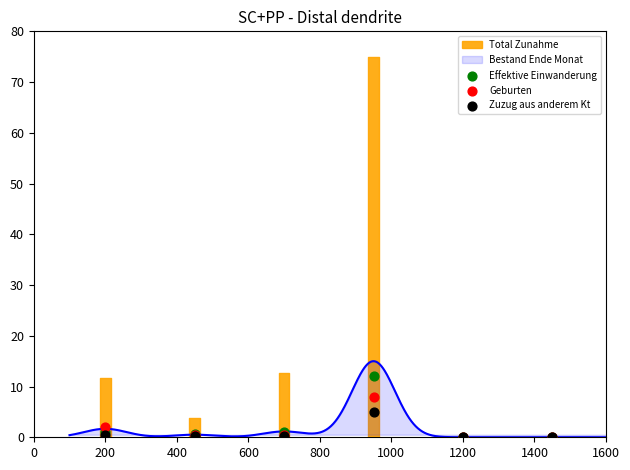

Which series reaches the minimum Y coordinate?

Effektive Einwanderung